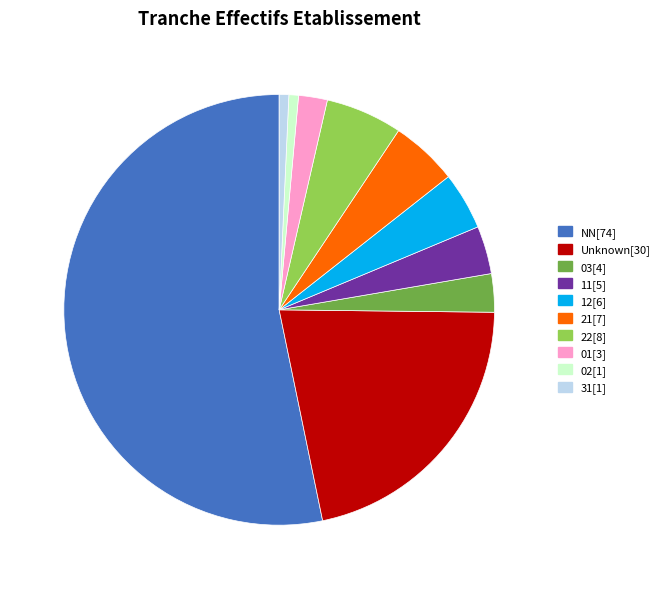

Is there any slice that represents more than half of the pie?

Yes